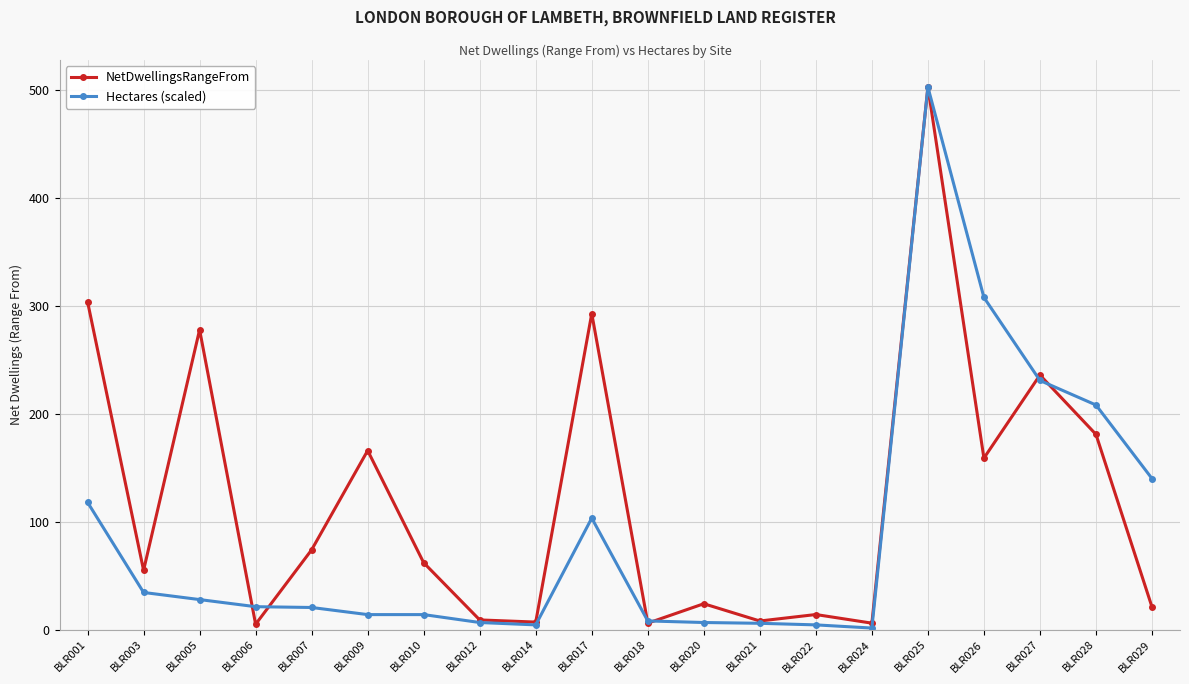

Which series ends up on top after the final intersection of NetDwellingsRangeFrom and Hectares (scaled)?

Hectares (scaled)